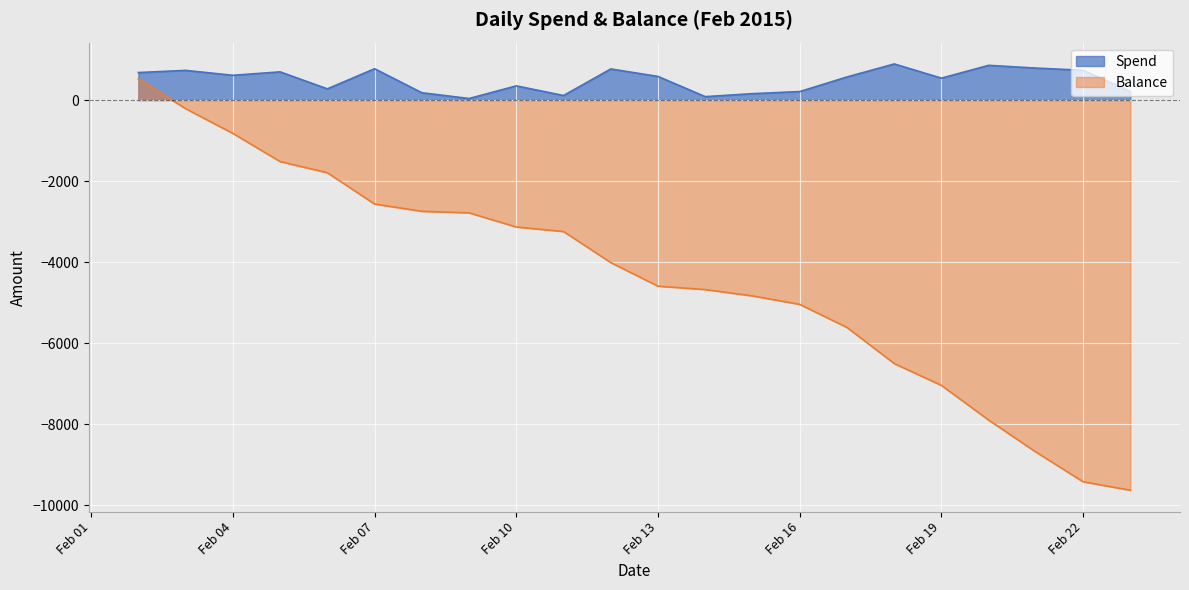

Count the number of categories in the chart.

22